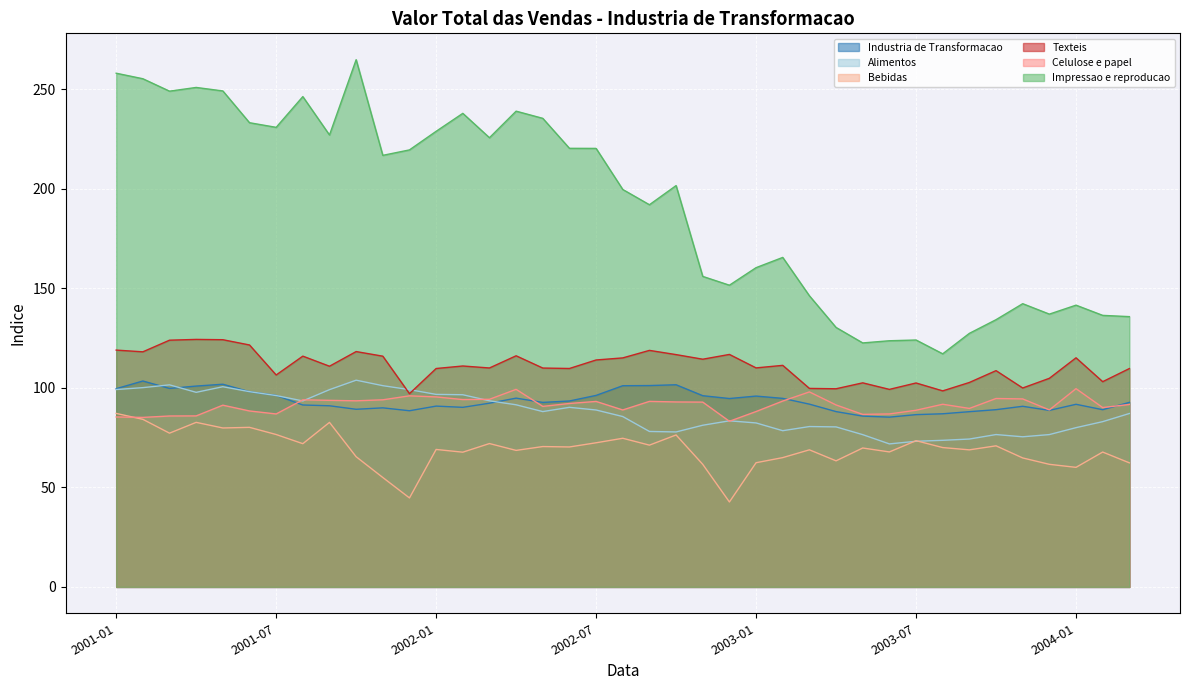

What are all the series names shown in the legend?

Industria de Transformacao, Alimentos, Bebidas, Texteis, Celulose e papel, Impressao e reproducao